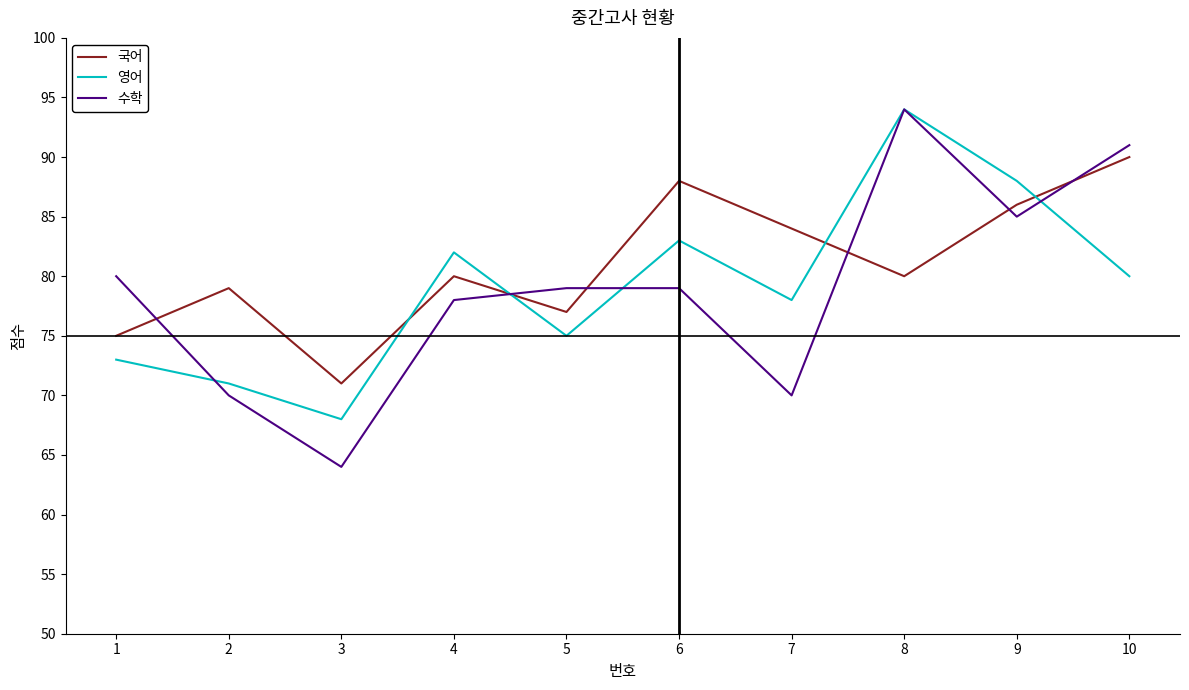

Between 5 and 9, which series saw the biggest shift?

영어